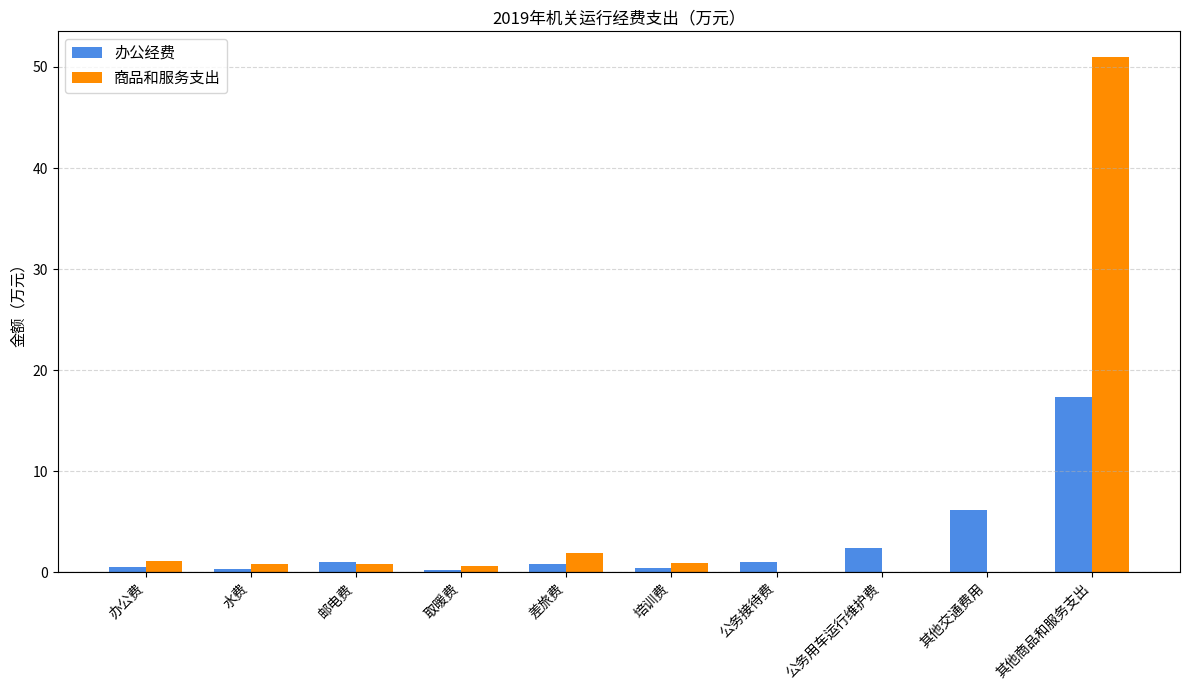

The value of 商品和服务支出 at 培训费 is 0.9. True or false?

True